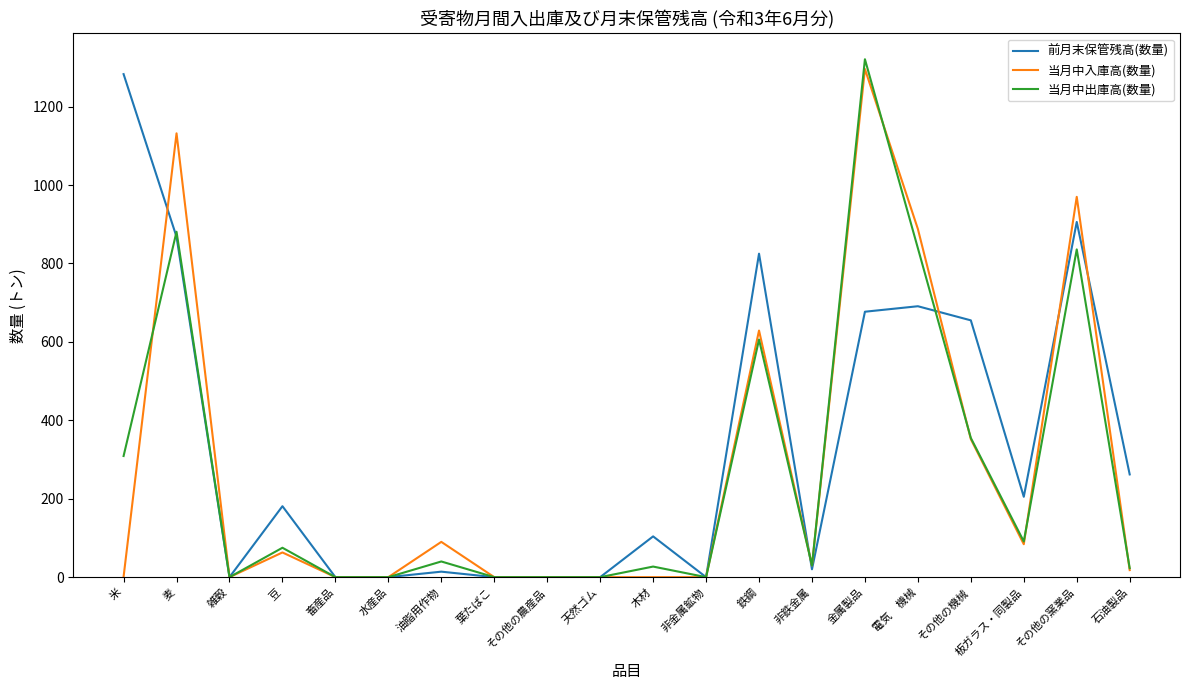

What is the average value of the 当月中入庫高(数量) series?

278